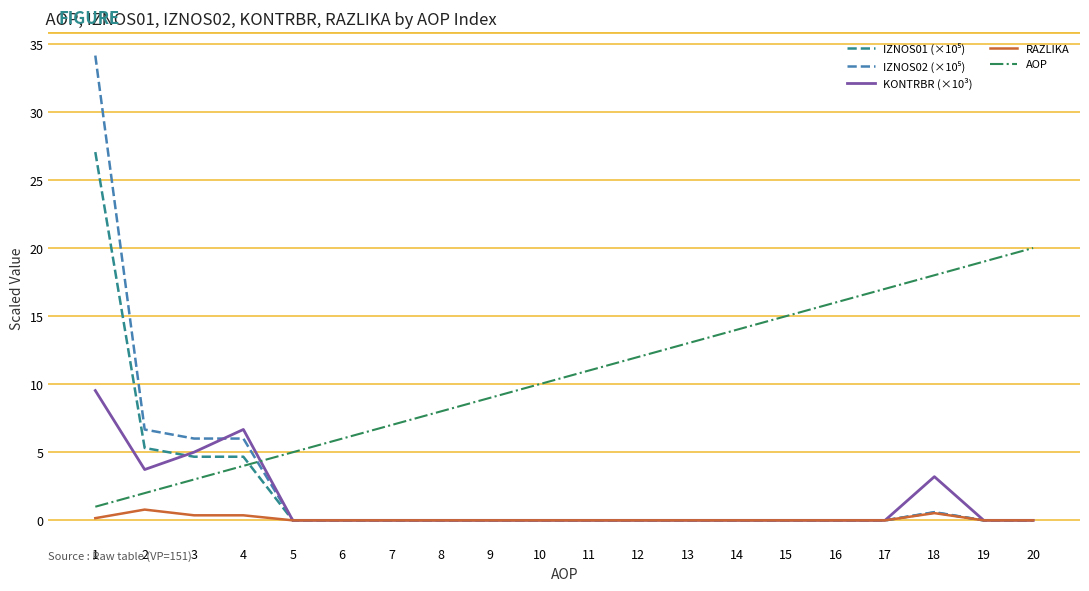

What is the difference between the highest and lowest values at 6?

6.0